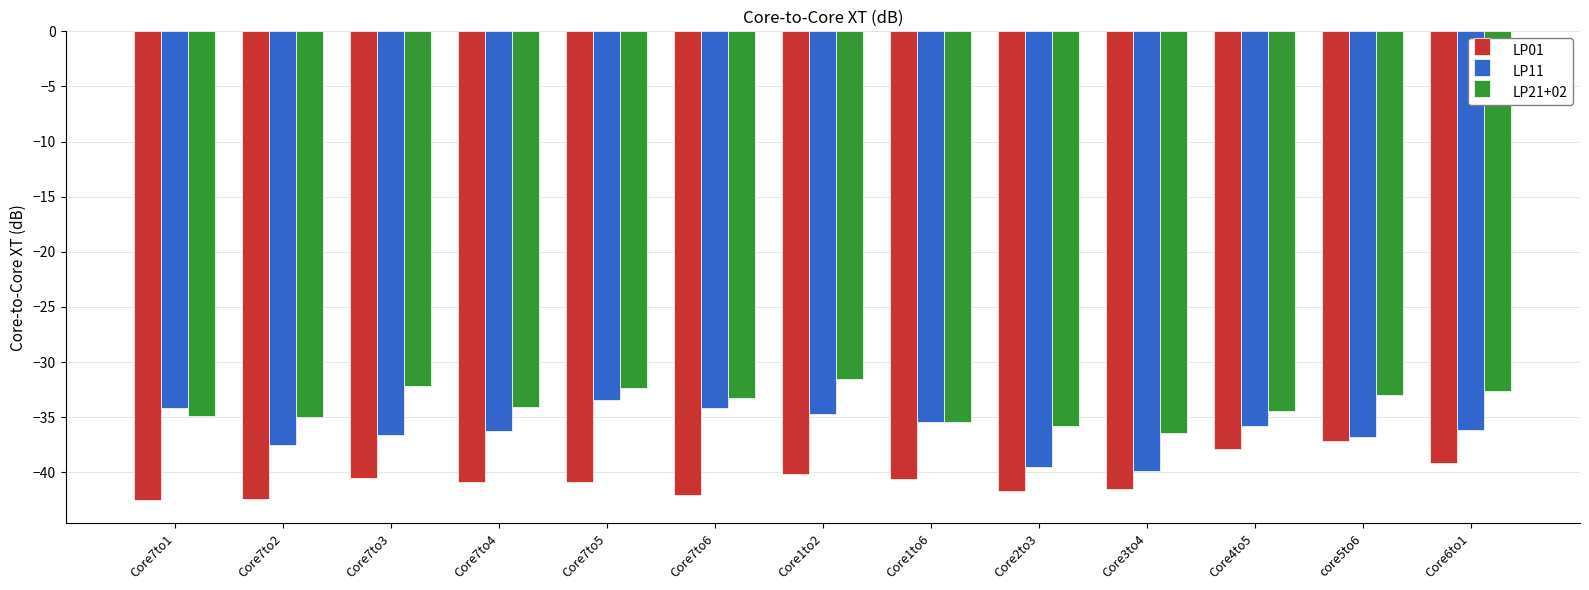

Is the value of LP11 at Core4to5 greater than the value of LP01 at Core2to3?

Yes